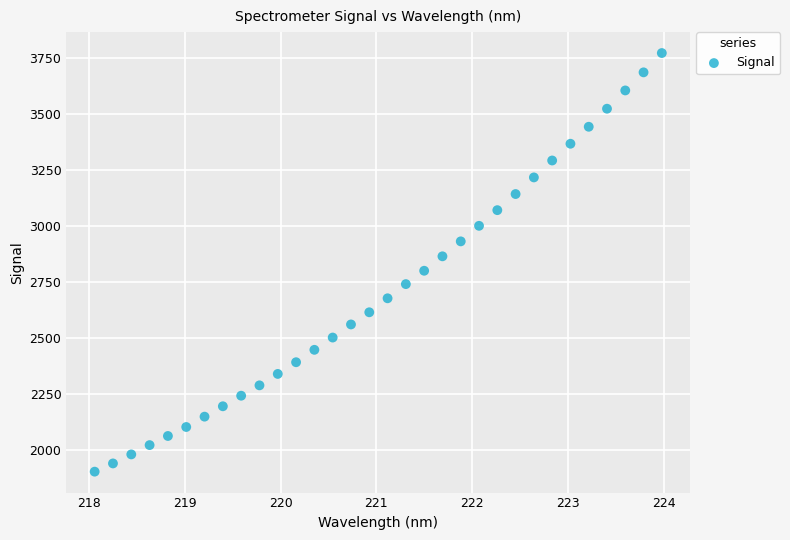

What is the range of Y values (max minus min)?

1868.7